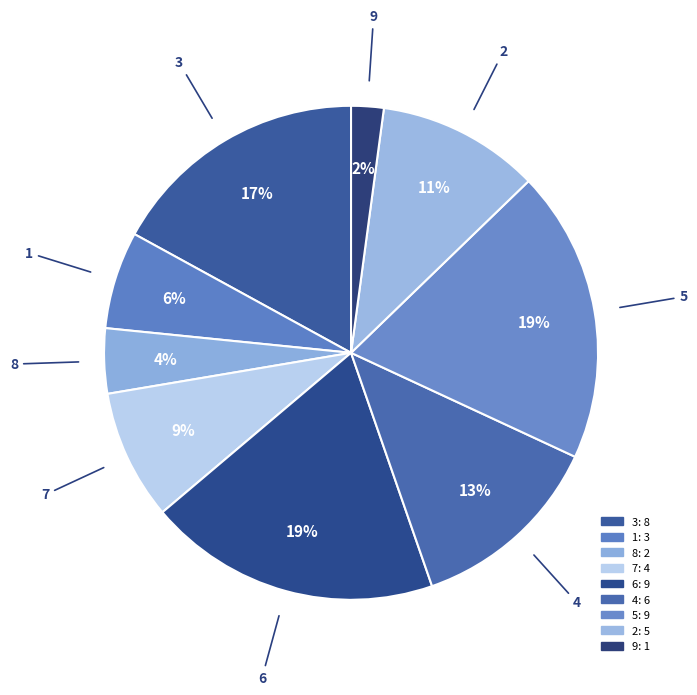

Is there a majority slice in this chart?

No